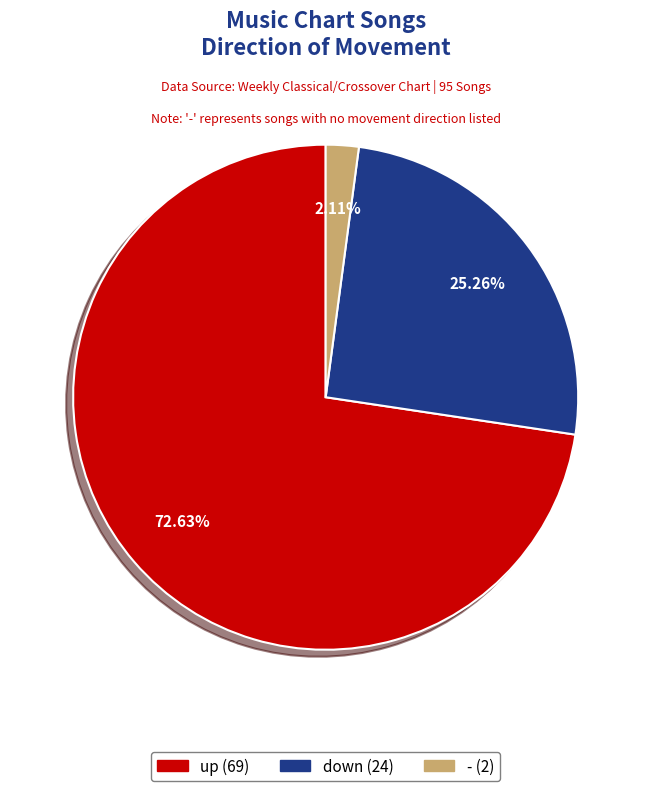

How much of the chart is everything except -?

97.9%